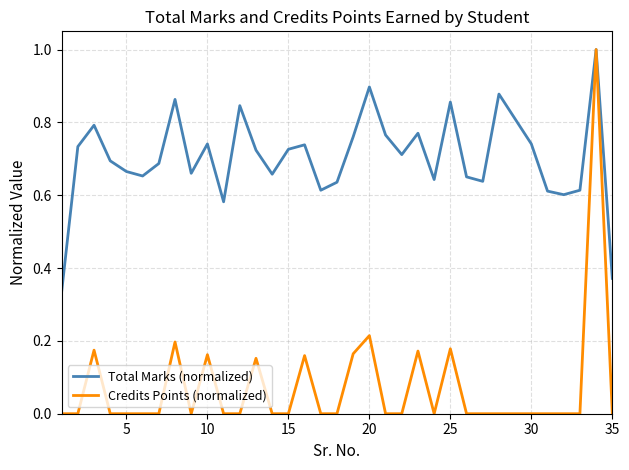

Does the chart have visible grid lines?

Yes